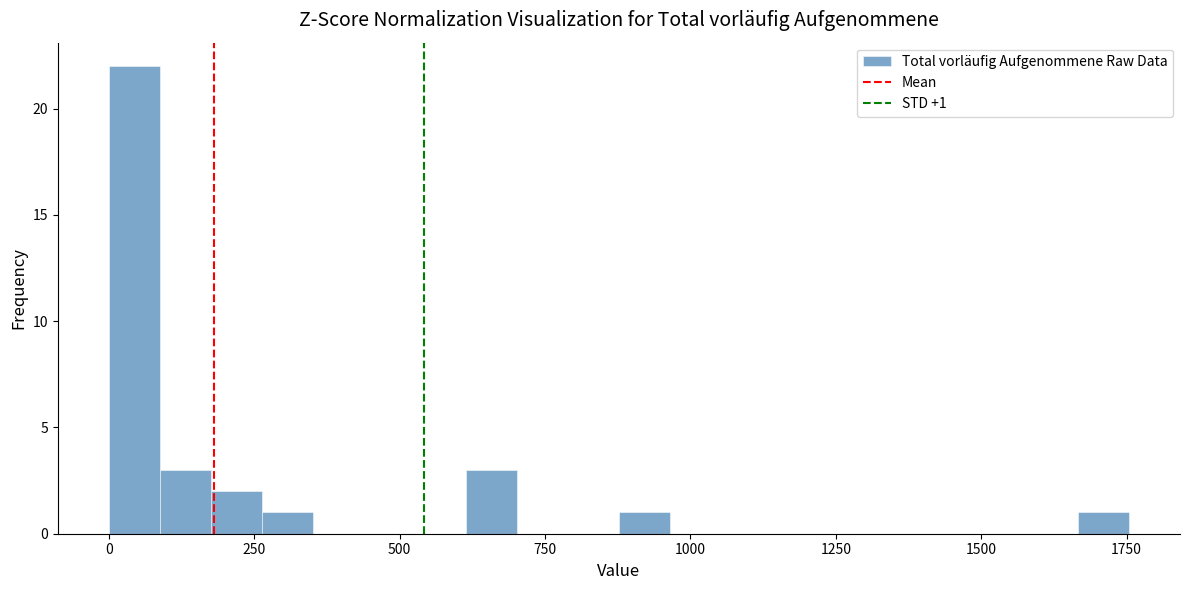

Read against the x-axis, roughly where is the centre of the tallest bar?

50